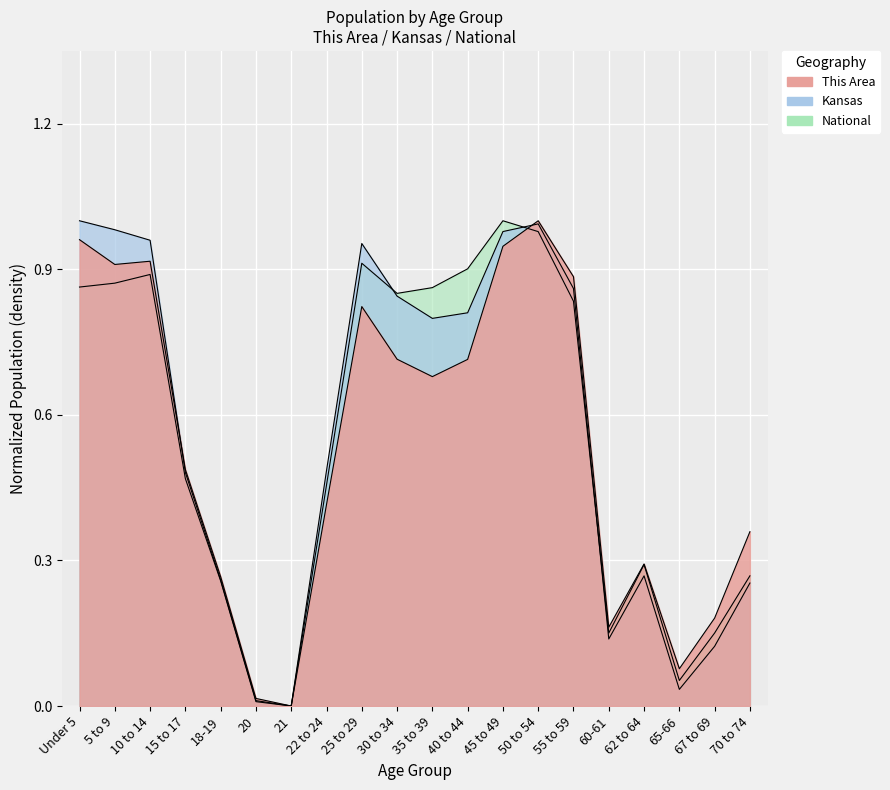

How many distinct data groups are displayed?

3